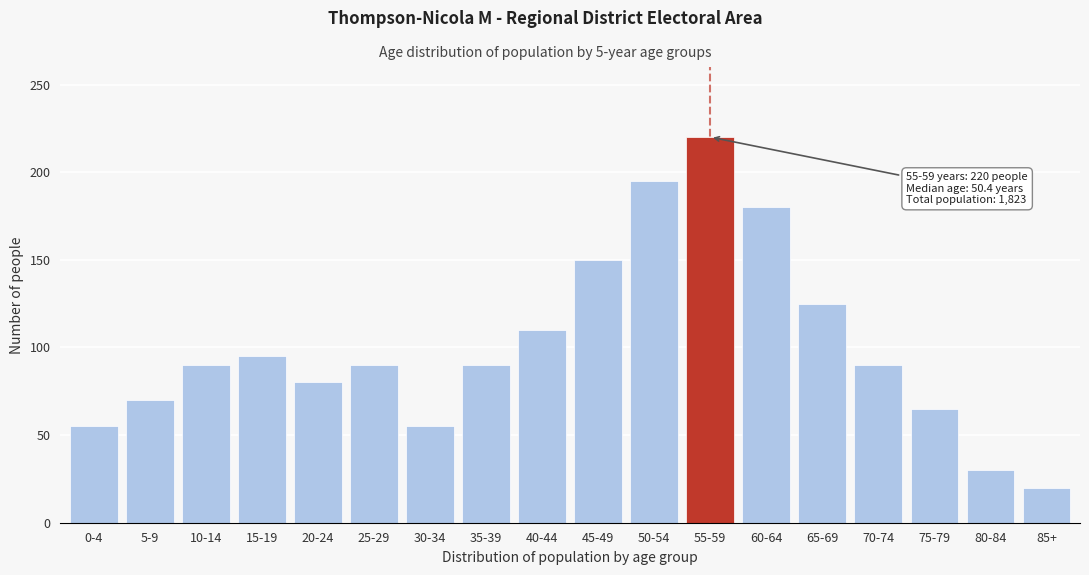

Reading left to right, what are all the values shown in this chart?

55	70	90	95	80	90	55	90	110	150	195	220	180	125	90	65	30	20